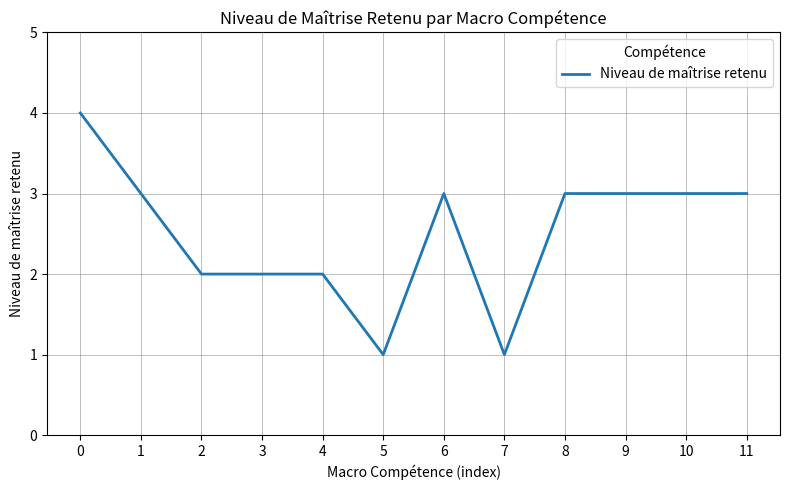

What is the greatest value displayed?

4